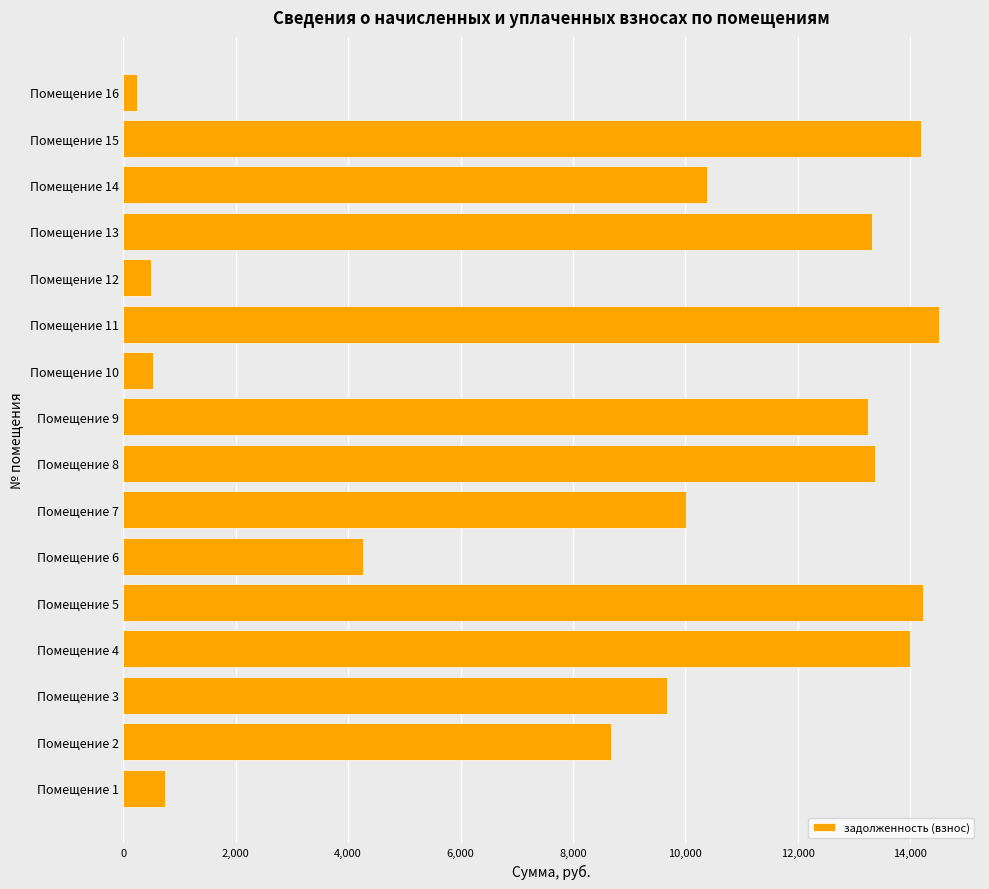

The value at Помещение 8 is 13383.4. True or false?

True